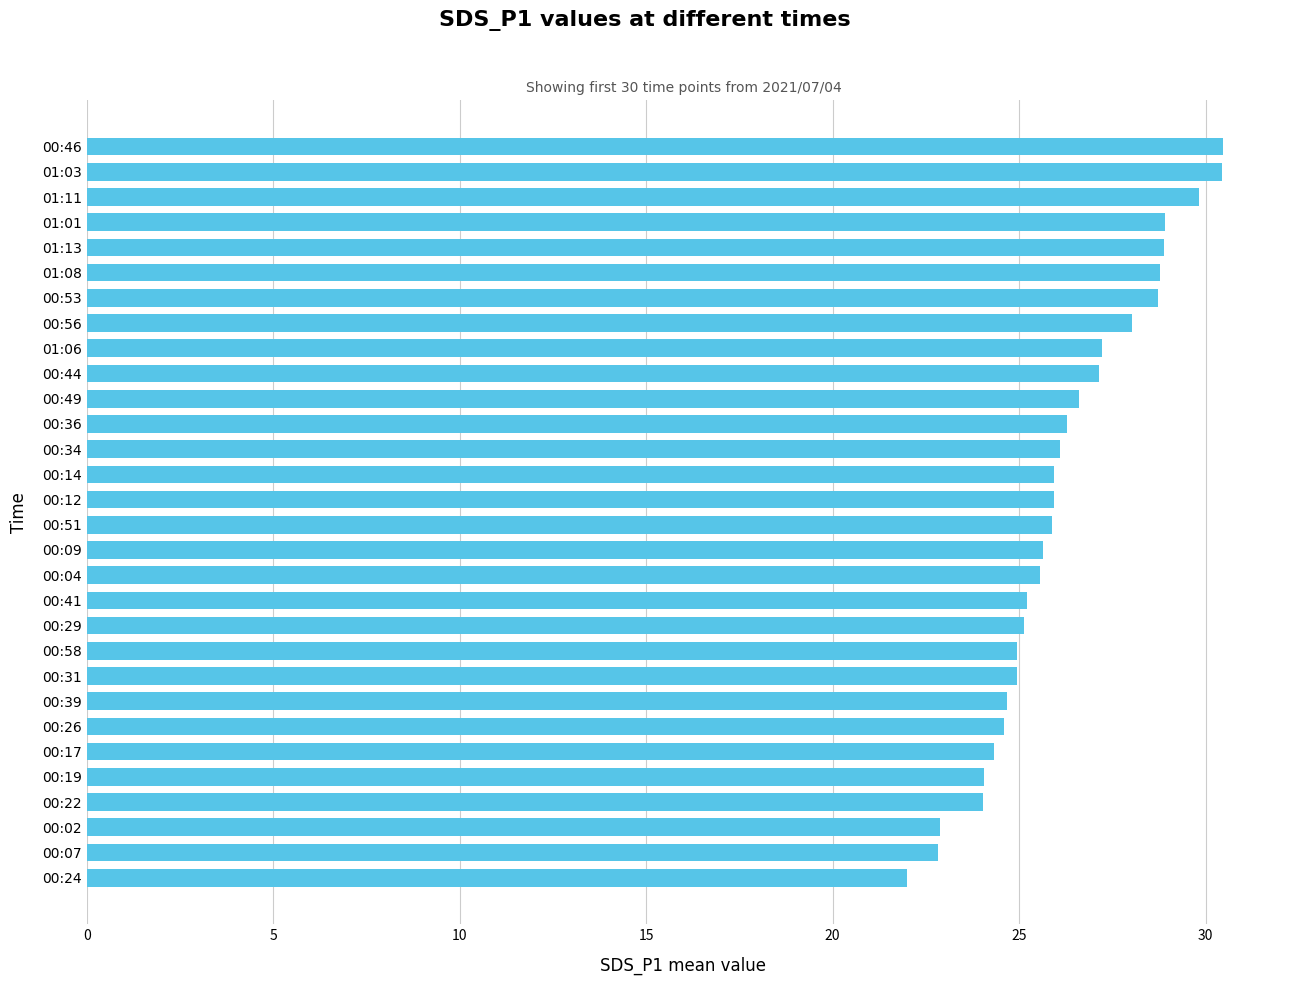

What is the smallest value displayed?

22.0